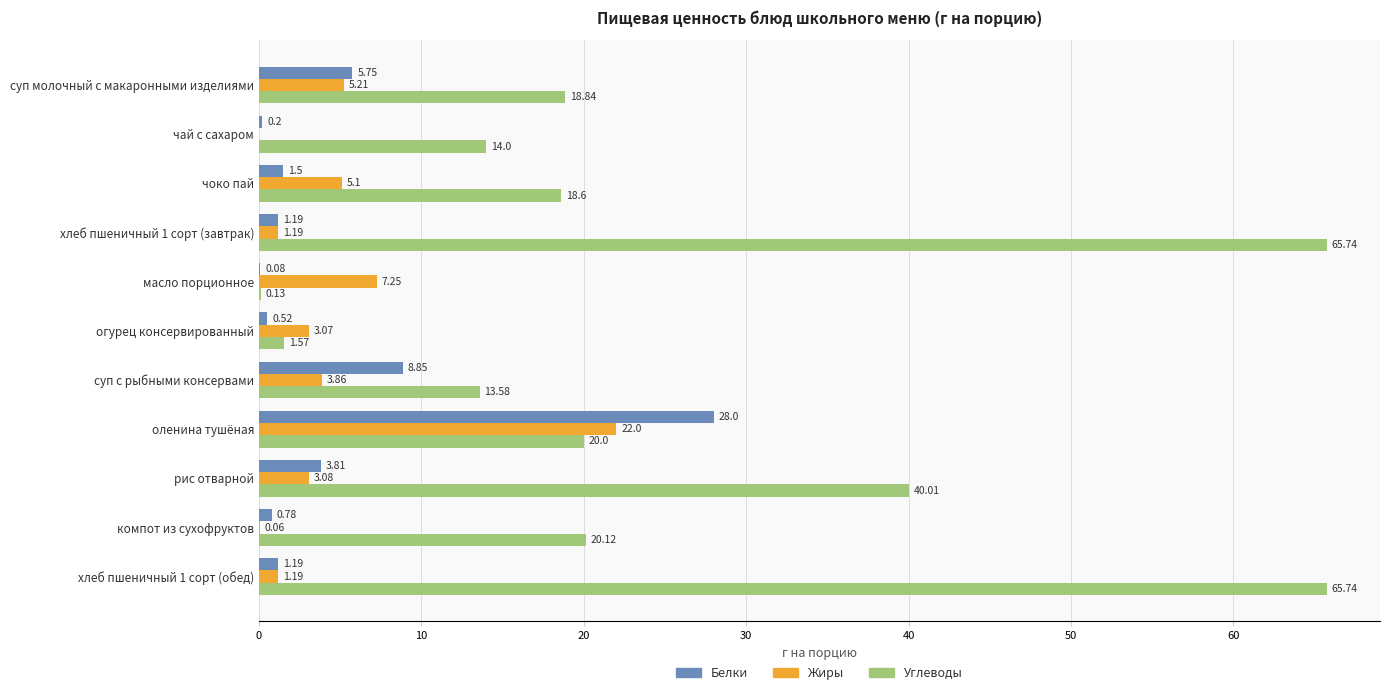

How many data points does each series have?

11